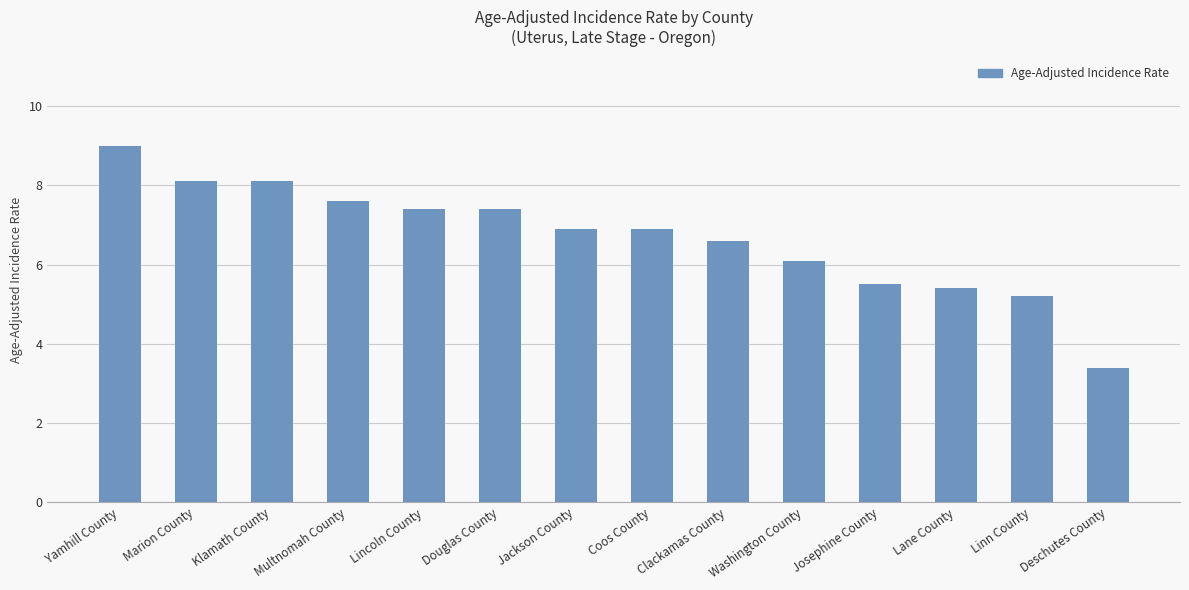

Reading left to right, what are all the values shown in this chart?

Yamhill County=9.0	Marion County=8.1	Klamath County=8.1	Multnomah County=7.6	Lincoln County=7.4	Douglas County=7.4	Jackson County=6.9	Coos County=6.9	Clackamas County=6.6	Washington County=6.1	Josephine County=5.5	Lane County=5.4	Linn County=5.2	Deschutes County=3.4